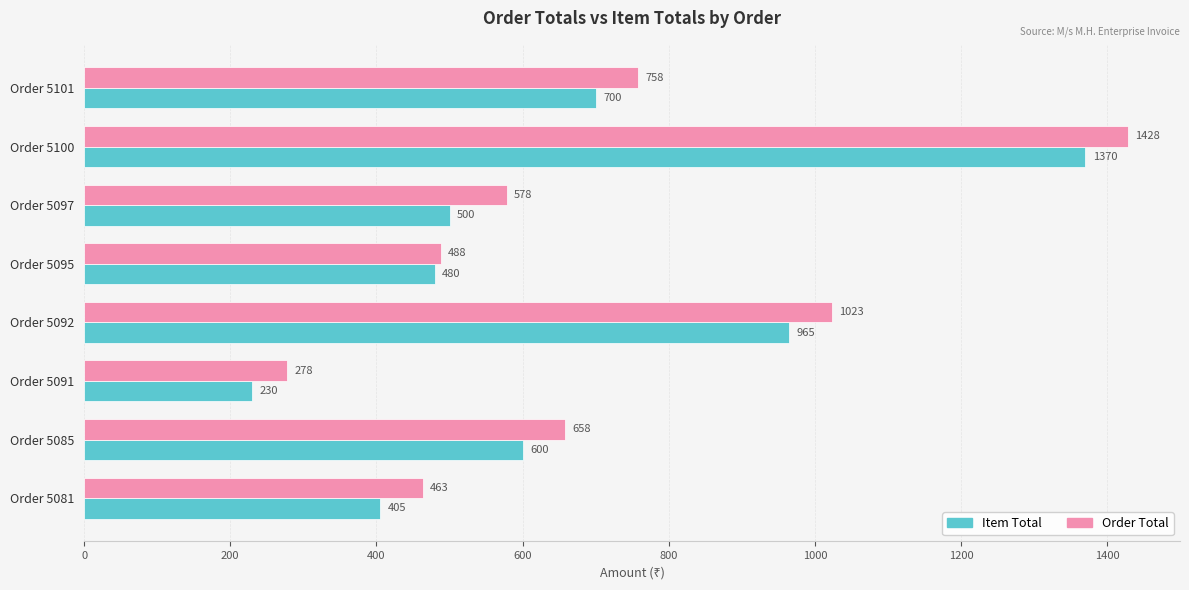

Rank the series by their average value, from highest to lowest.

Order Total, Item Total